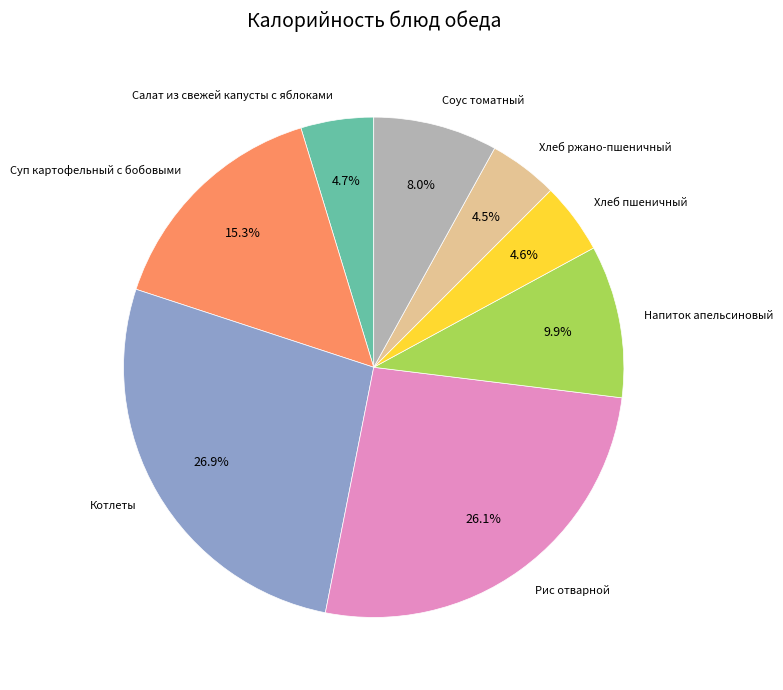

Is Котлеты the majority of the pie?

No